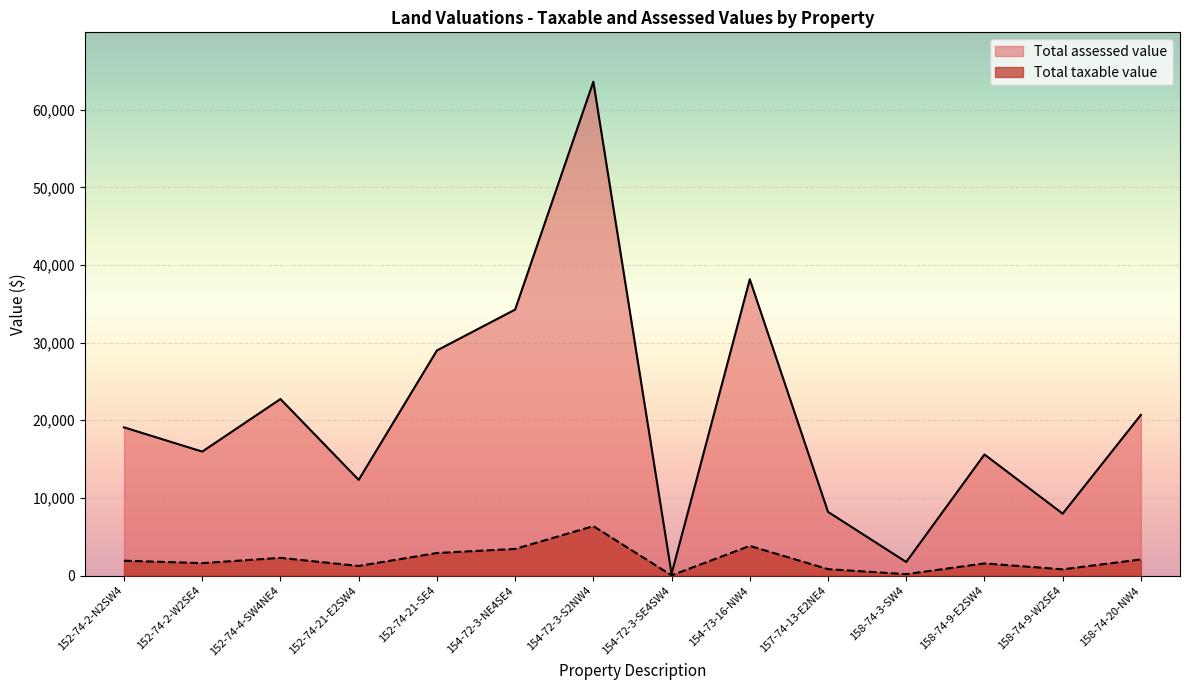

What is the sum of all Total assessed value values?

289535.5